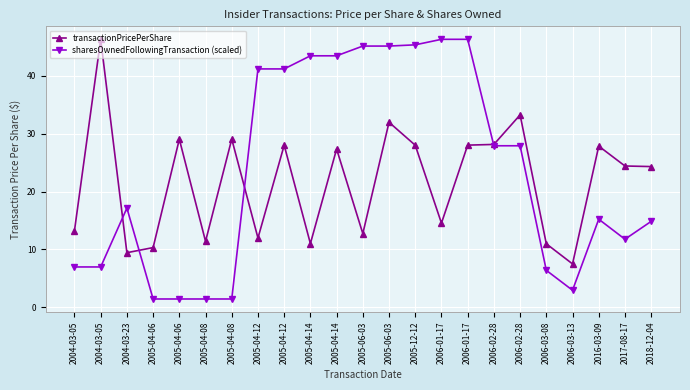

Does the chart display data point markers on the line(s)?

Yes